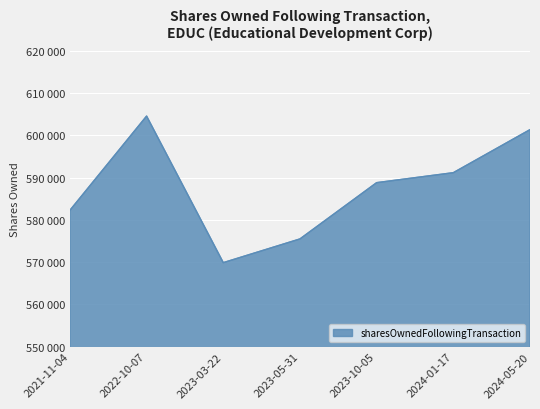

Rank the categories by value from lowest to highest.

2023-03-22, 2023-05-31, 2021-11-04, 2023-10-05, 2024-01-17, 2024-05-20, 2022-10-07